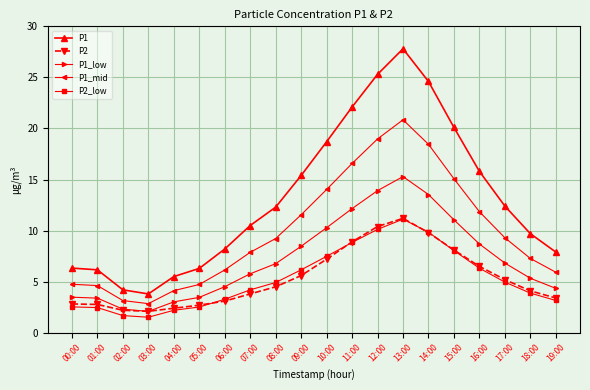

What position from the left is 00:00?

1